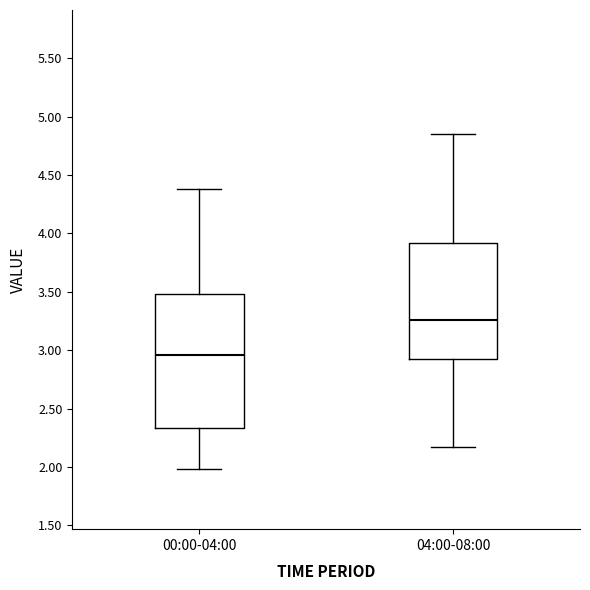

Where does the upper whisker of the box for 00:00-04:00 end on the y-axis? The values are not printed on the chart, so give them approximately, as read against the axis.

4.40